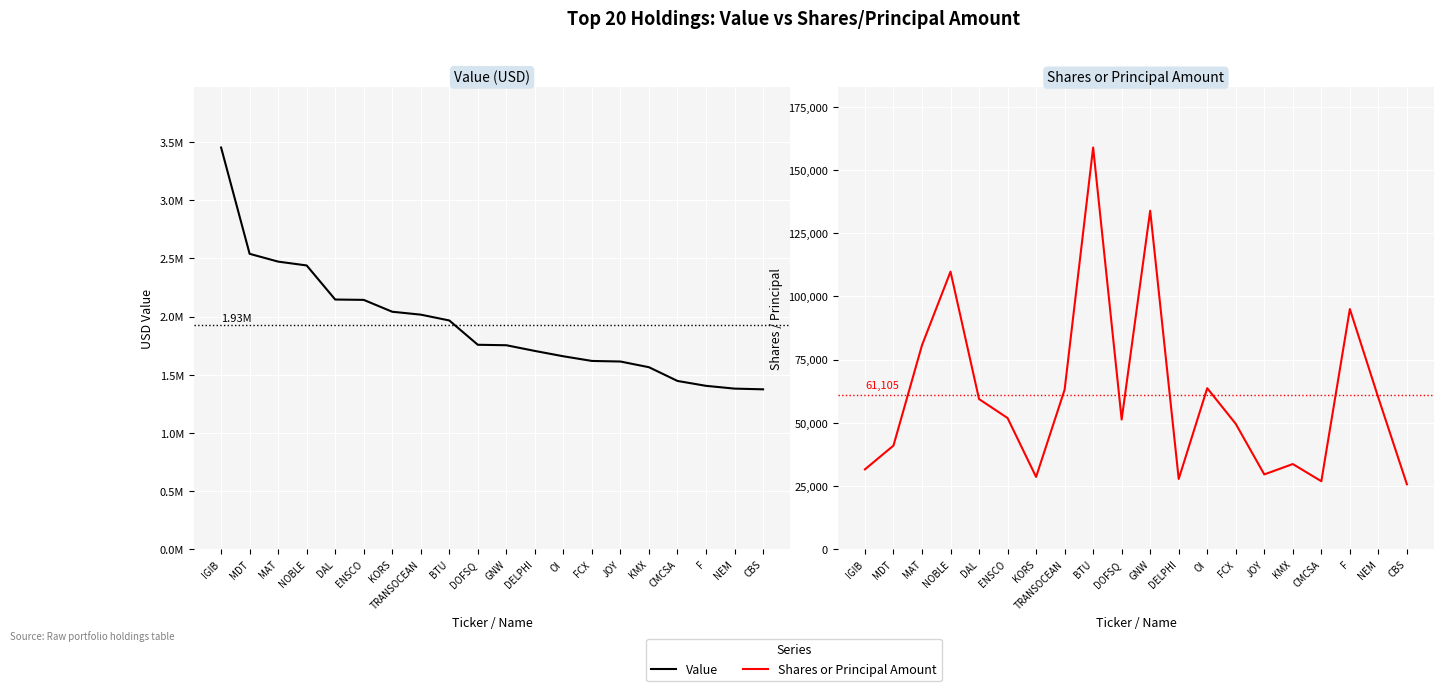

What is the difference between the second highest and second lowest values in the Value series?

1159000